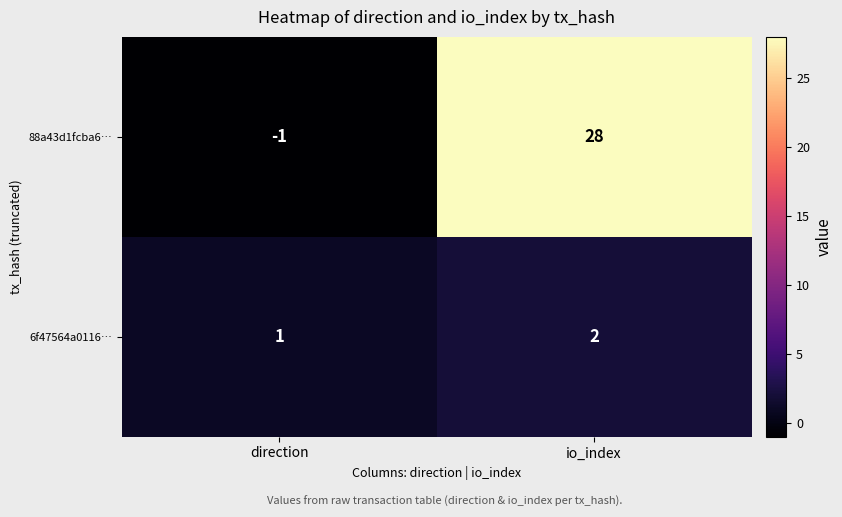

What is the maximum value for 88a43d1fcba6…?

28